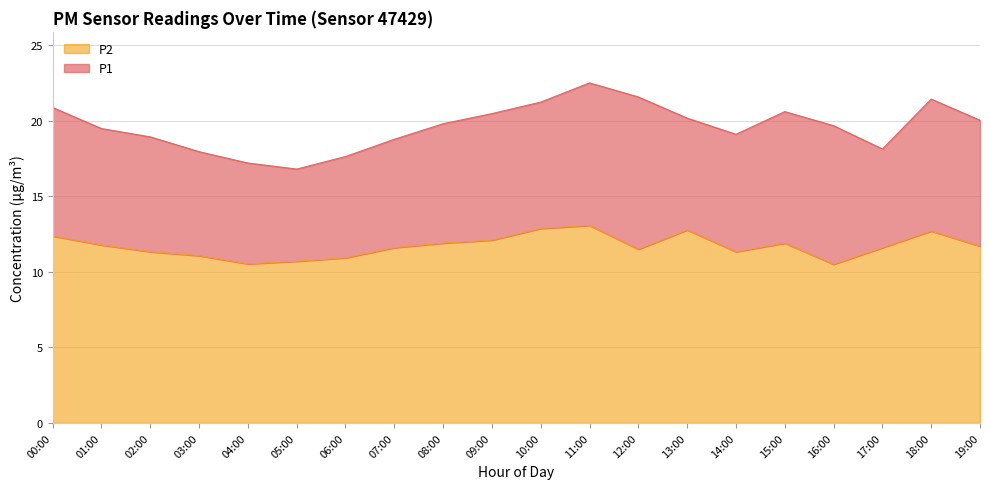

True or false: P2 and P1 intersect in this chart.

False